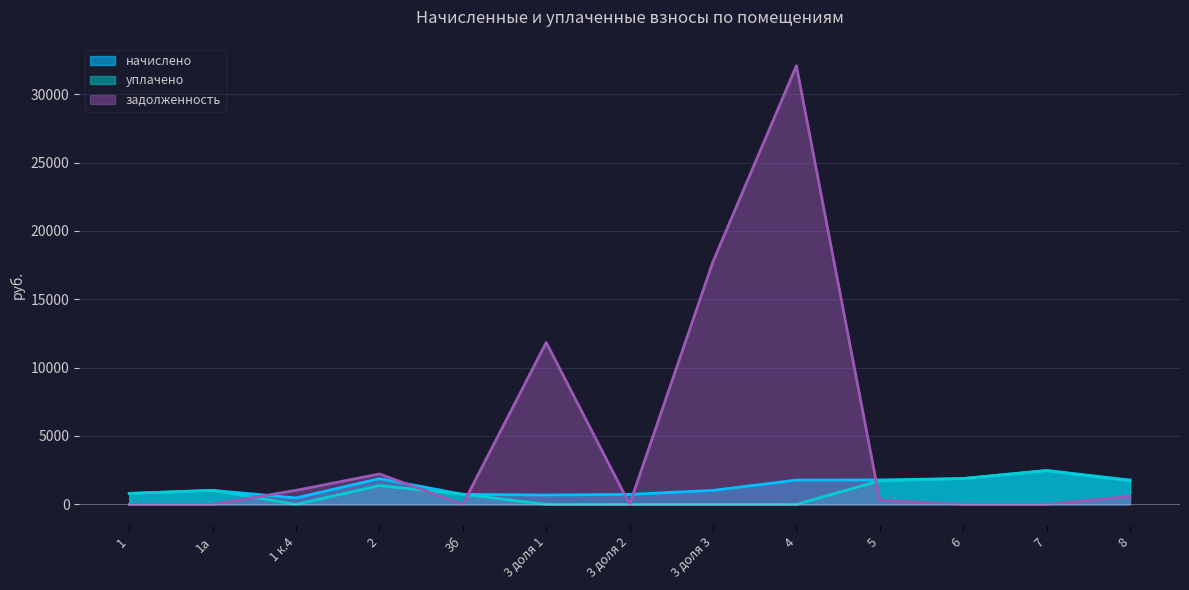

What is the total value across all series at 6?

3770.8